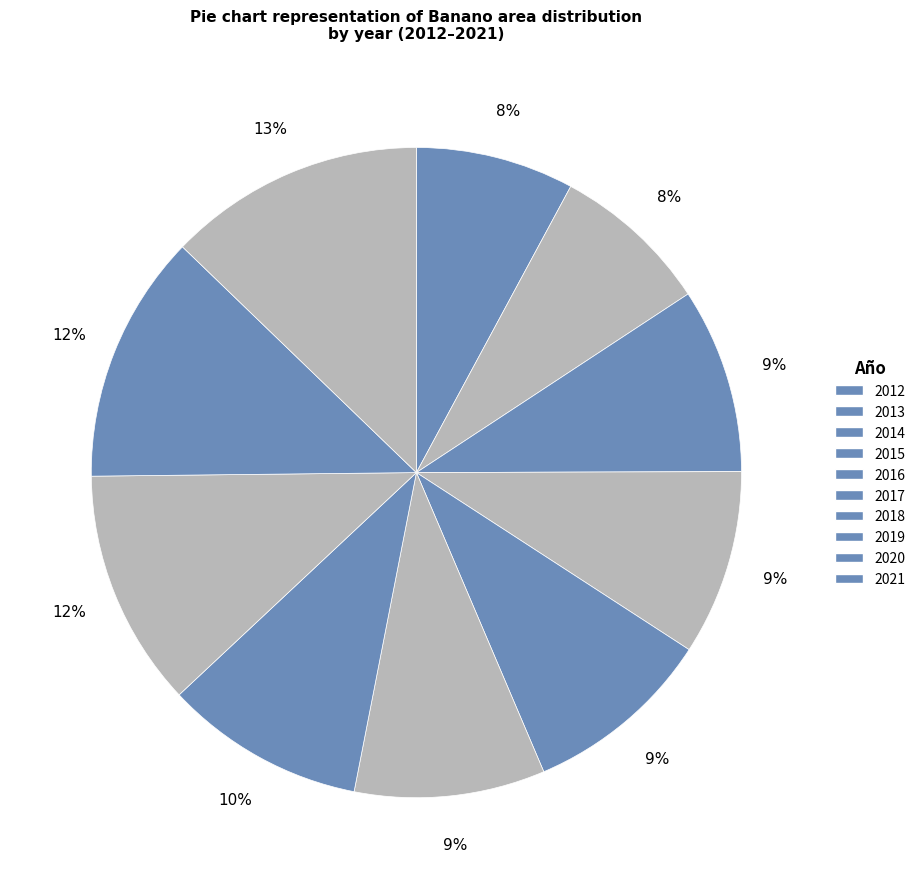

Do 2020 and 2016 together represent more than half of the pie?

No